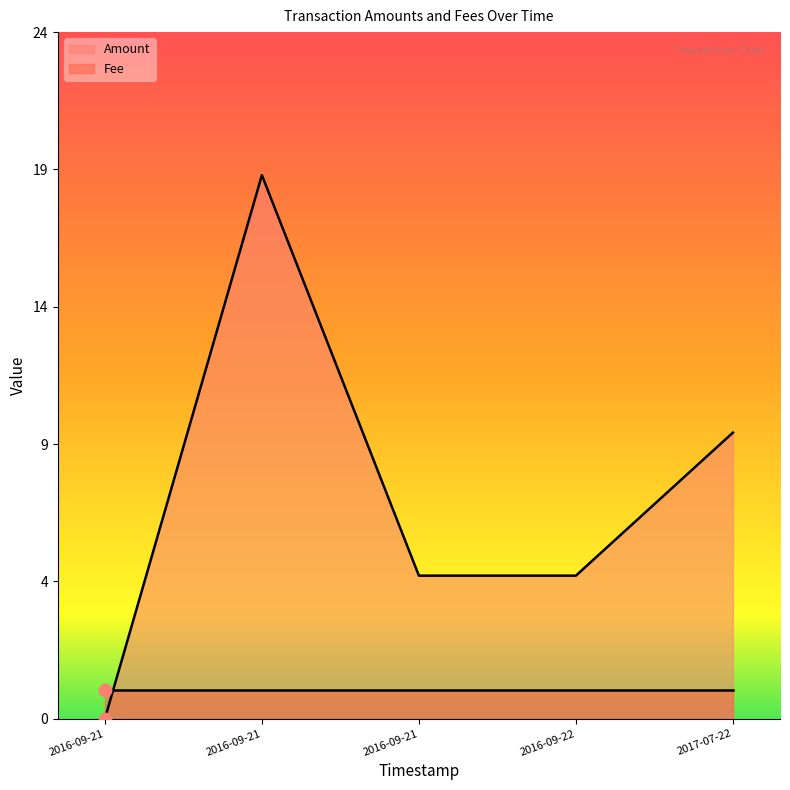

Between 2016-09-22 and 2016-09-21, which is larger?

2016-09-22